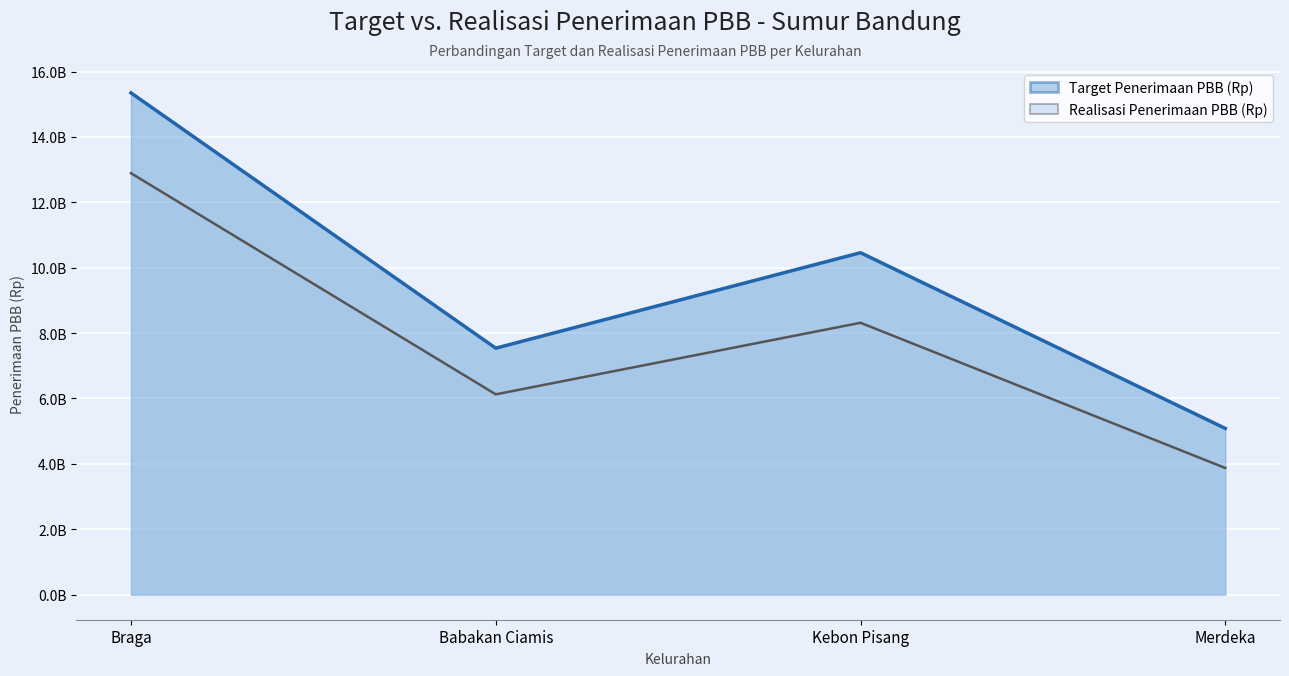

Is the value of Realisasi Penerimaan PBB (Rp) at Kebon Pisang greater than the value of Target Penerimaan PBB (Rp) at Babakan Ciamis?

Yes